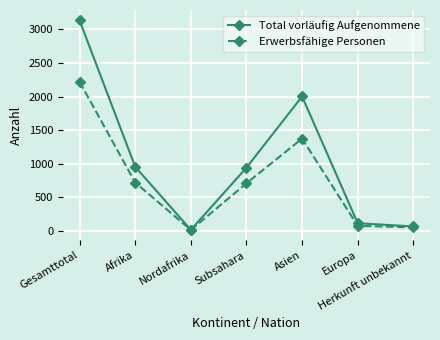

How many lines are shown in the chart?

2